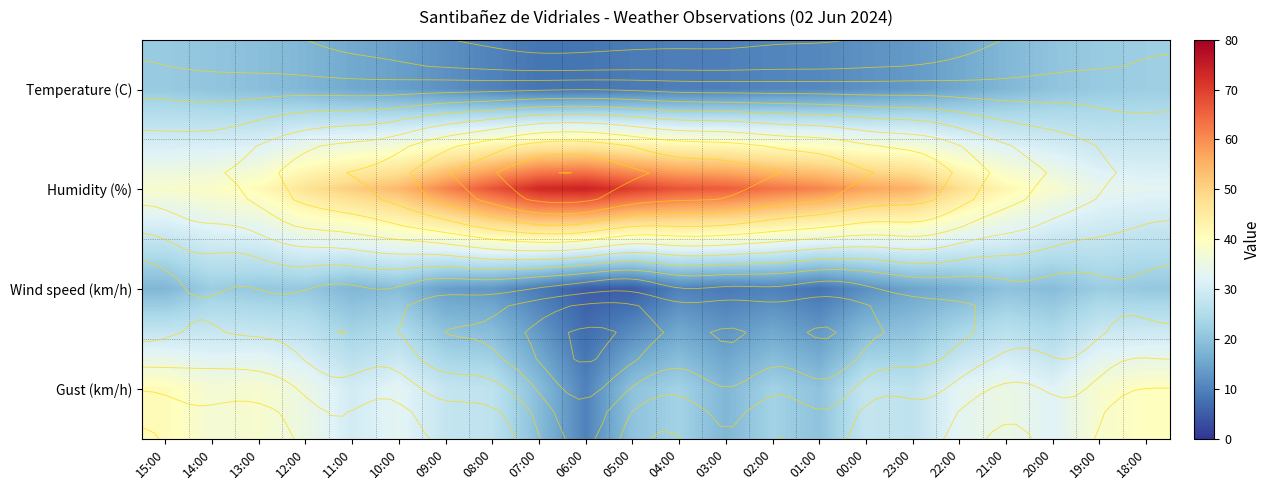

At which label is Humidity (%) closest to 53?

10:00